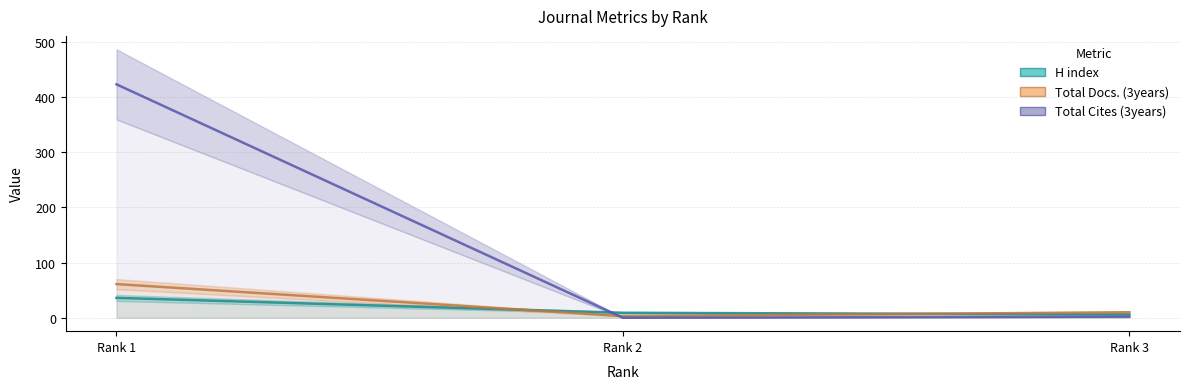

What are all the series names shown in the legend?

H index, Total Docs. (3years), Total Cites (3years)